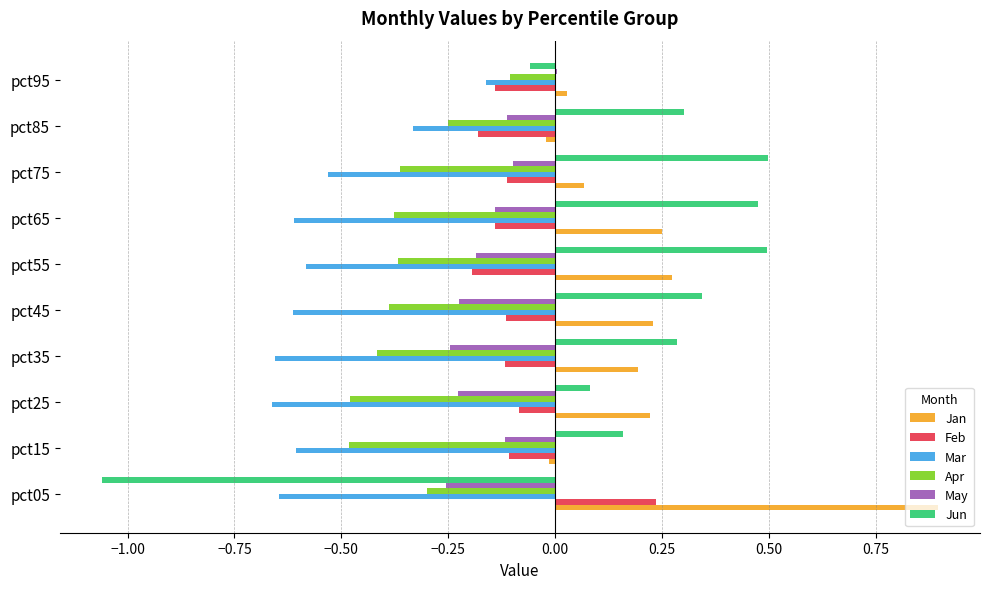

What is the sum of all Jan values?

2.1